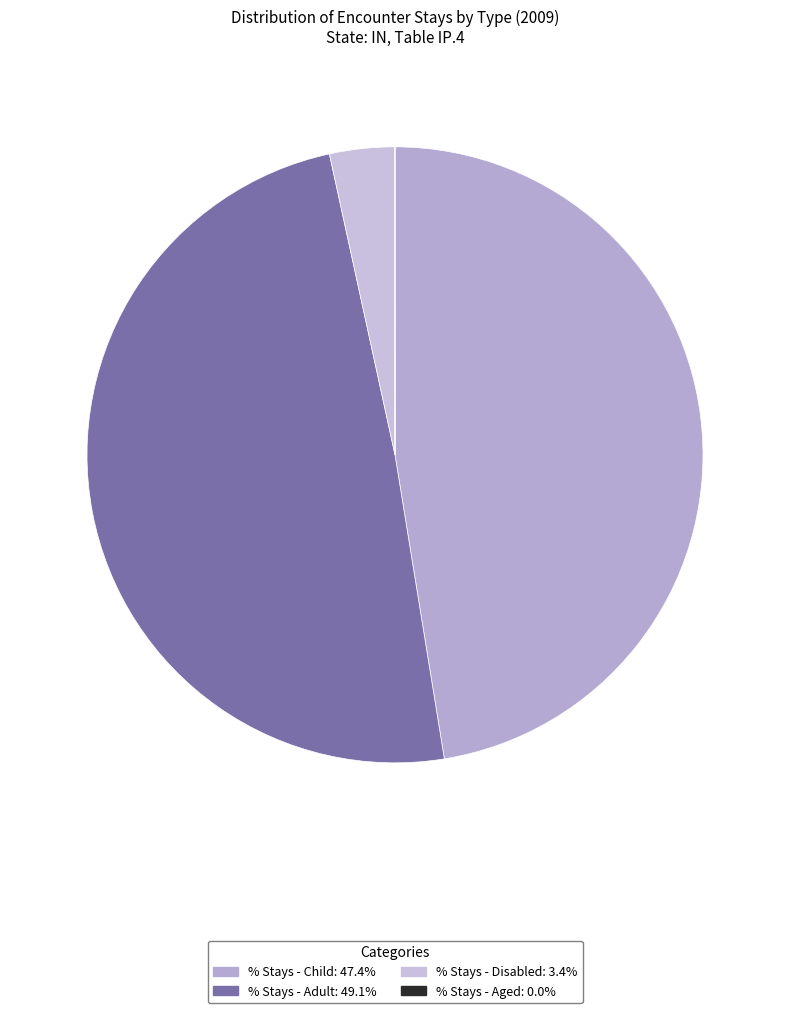

How many segments does this pie chart have?

4